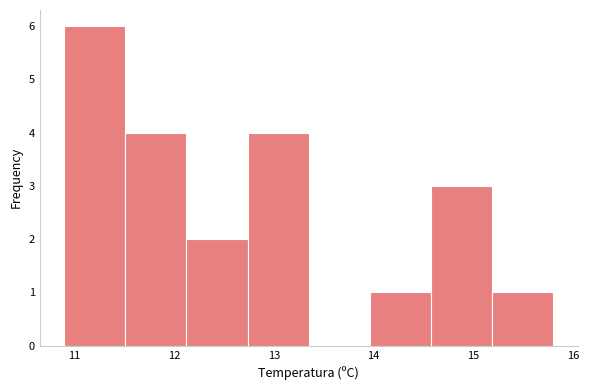

Which range on the x-axis has the tallest bar?

10.9 to 11.5